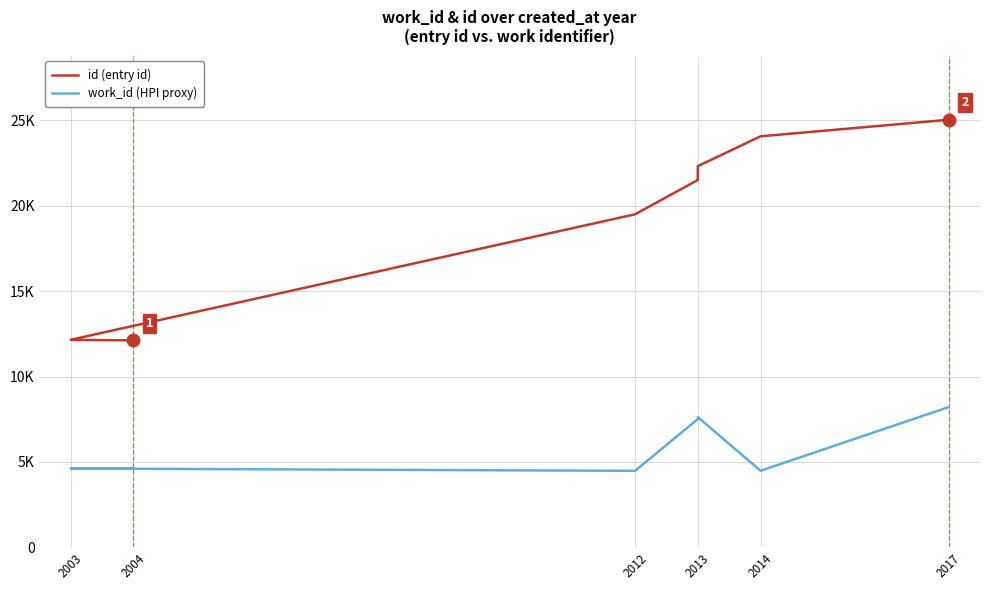

Which series has the widest spread of values?

id (entry id)